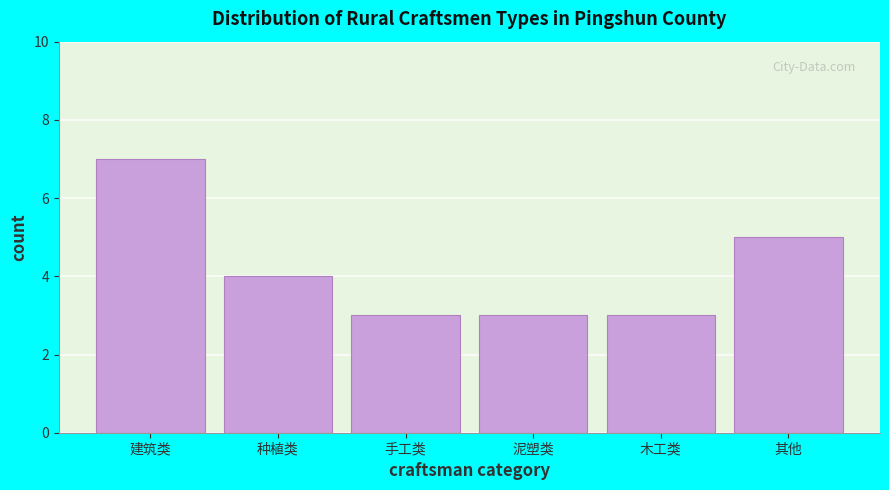

Reading left to right, transcribe all the data shown in this chart.

建筑类=7	种植类=4	手工类=3	泥塑类=3	木工类=3	其他=5